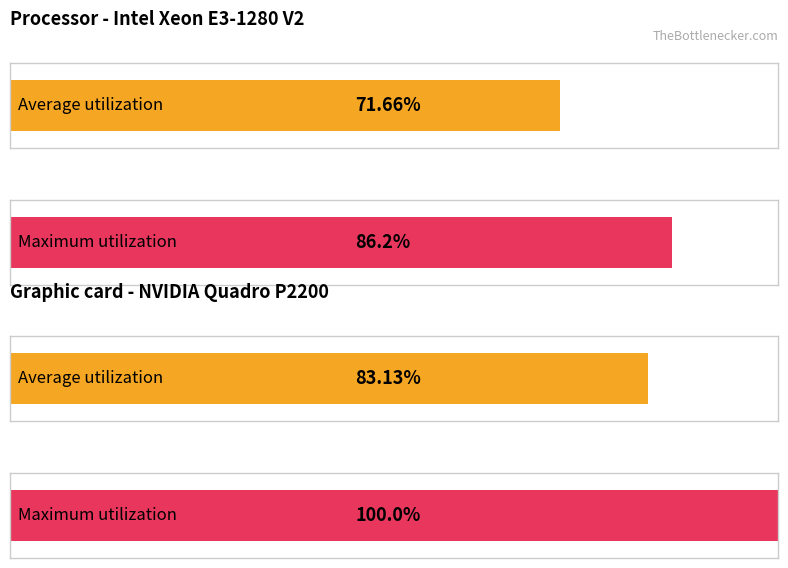

Which series has the largest range (max minus min)?

Maximum utilization